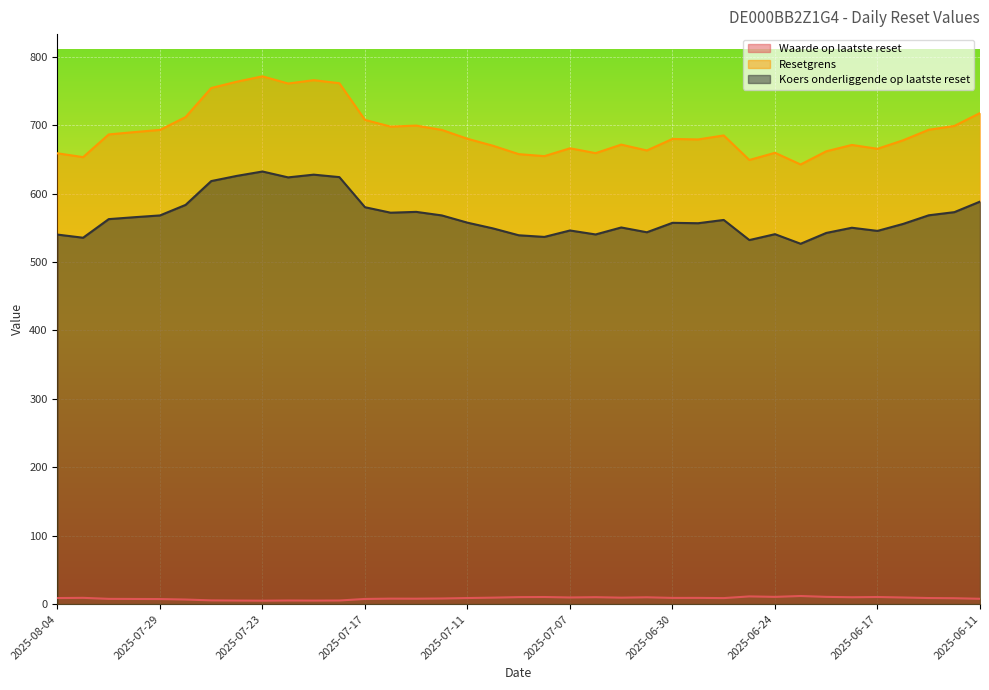

At which label does Resetgrens reach its minimum?

2025-06-23